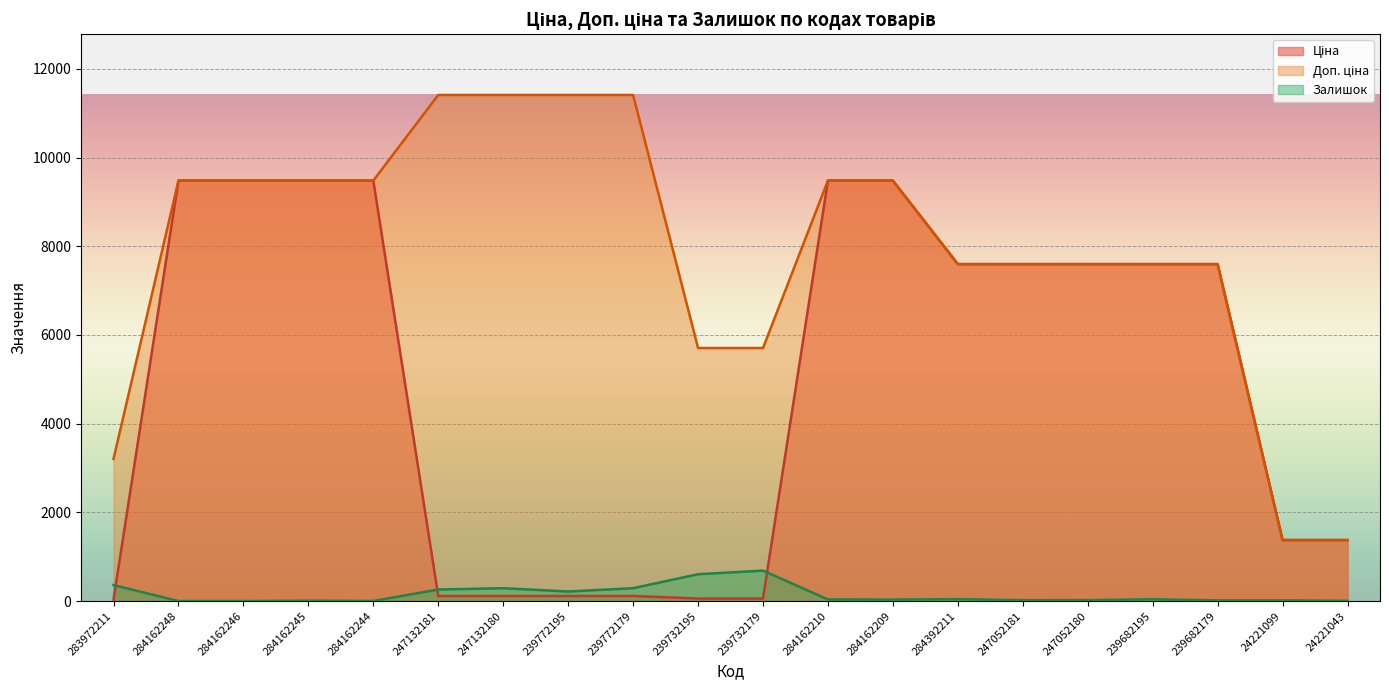

Count the number of data series in this chart.

3